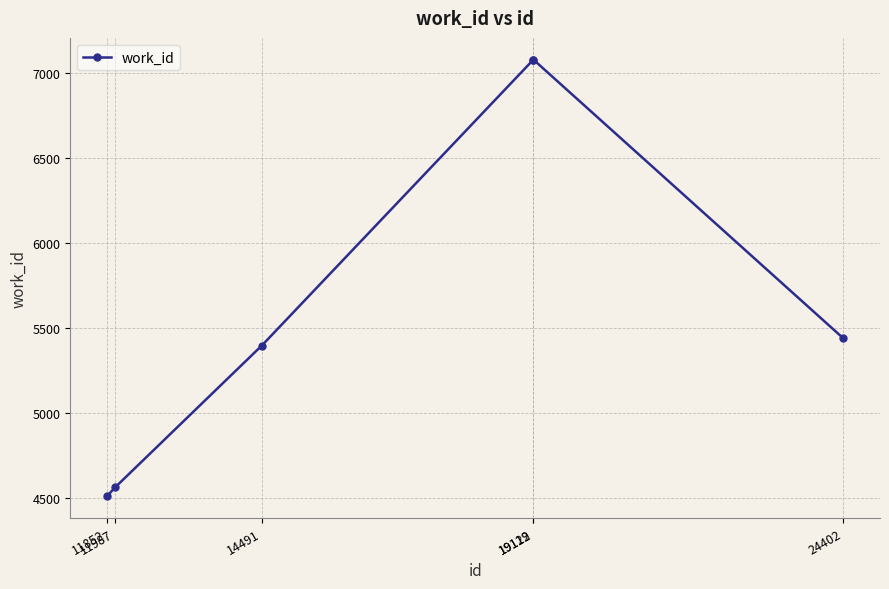

How many lines are shown in the chart?

1